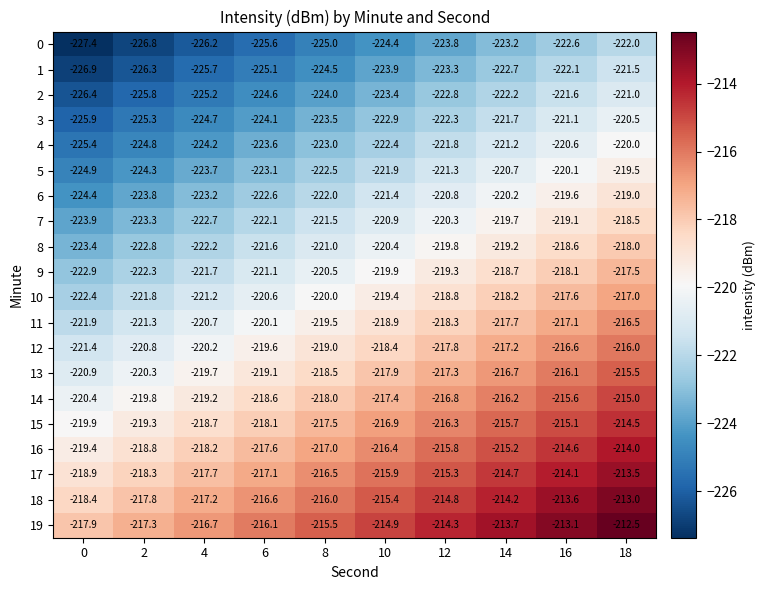

What is the sum of all 2 values?

-2237.0